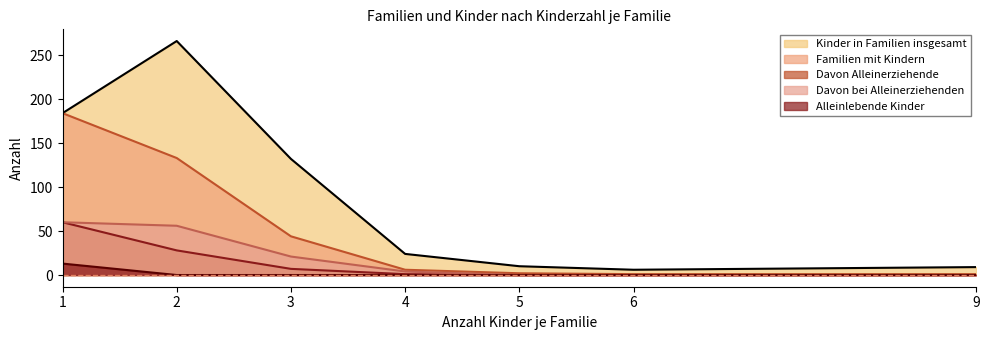

Rank the series at 4 from lowest to highest value.

alleinlebende_kinder, davon_alleinerziehende, davon_bei_alleinerziehenden, familien_mit_kindern, kinder_in_familien_insgesamt